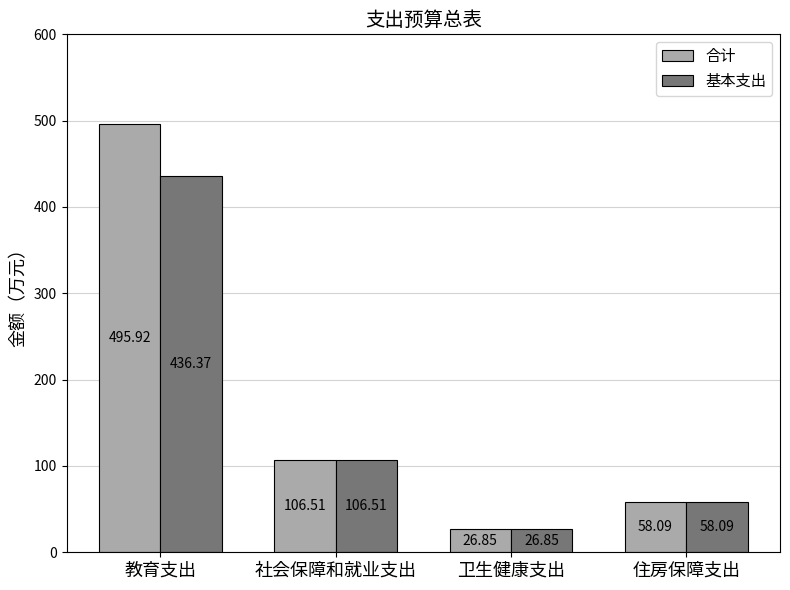

Which series has the widest spread of values?

合计